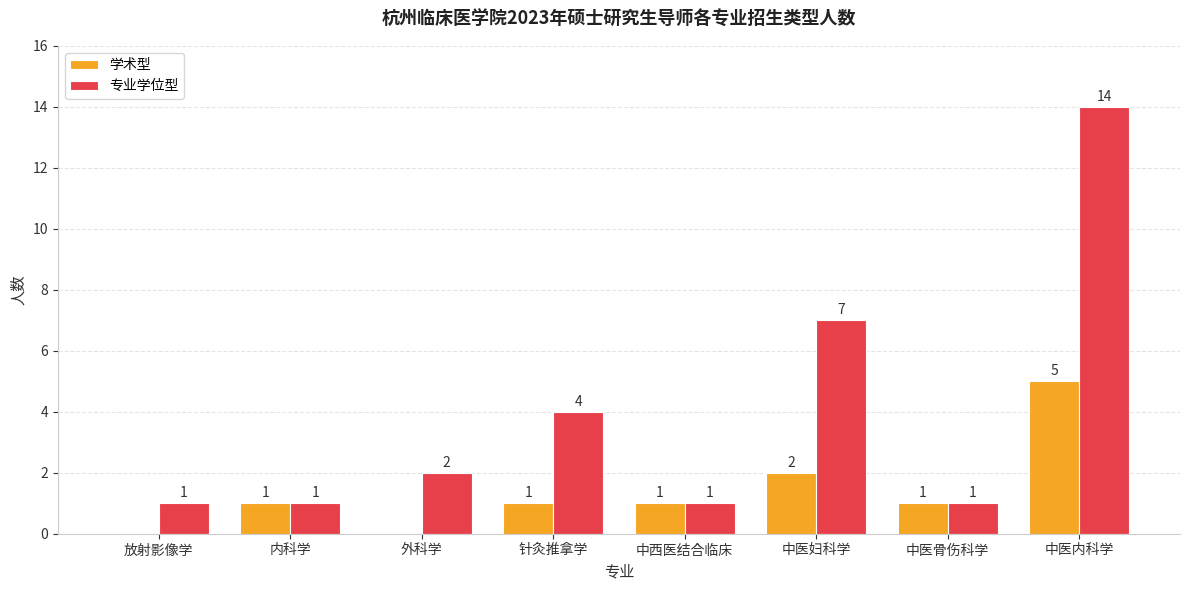

Is it true that 学术型 equals 0 at 外科学?

True